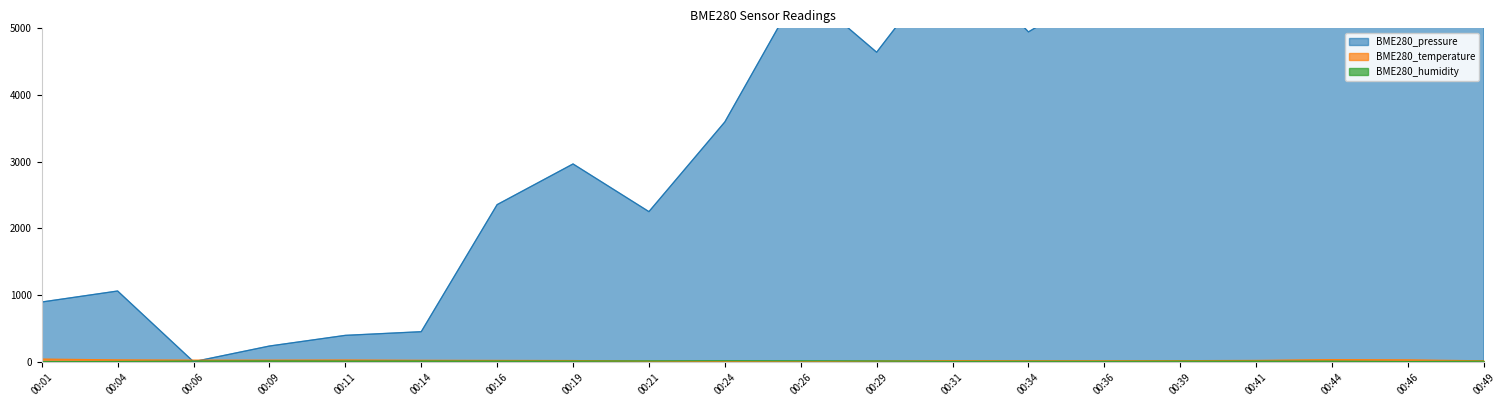

At how many categories does at least one series exceed 8844?

1